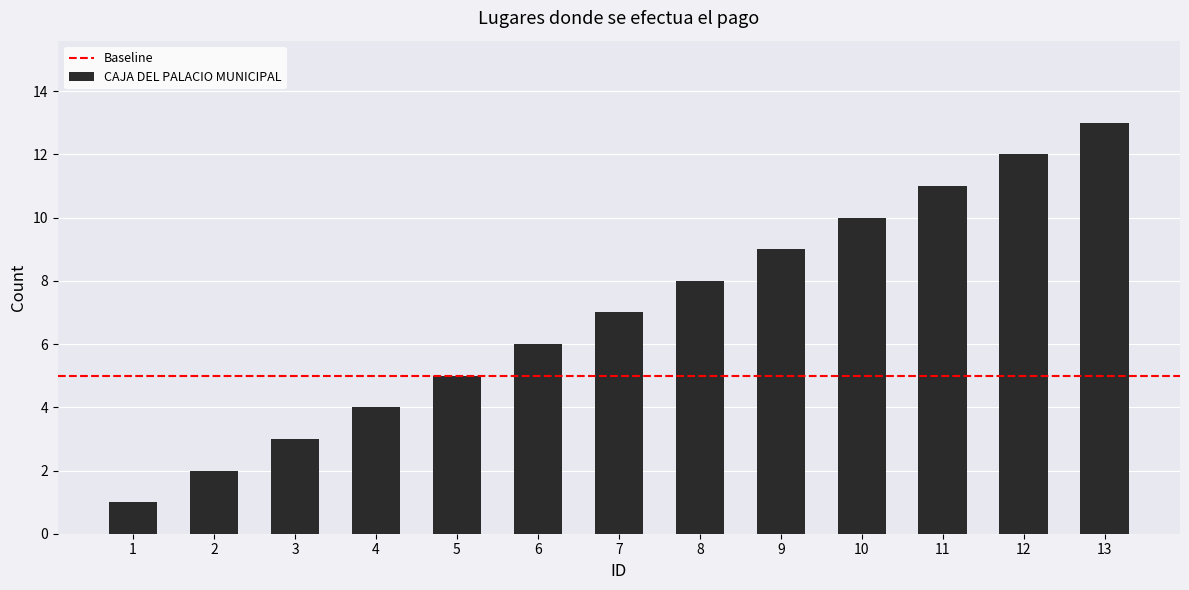

Is it true that the value at 9 is 9?

True